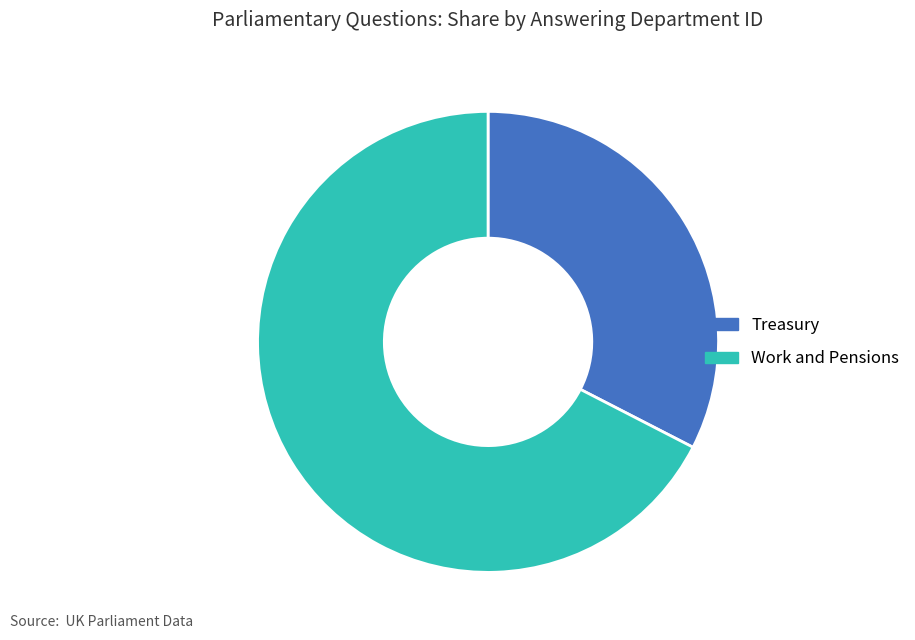

The Treasury slice represents 23% of the pie. True or false?

False